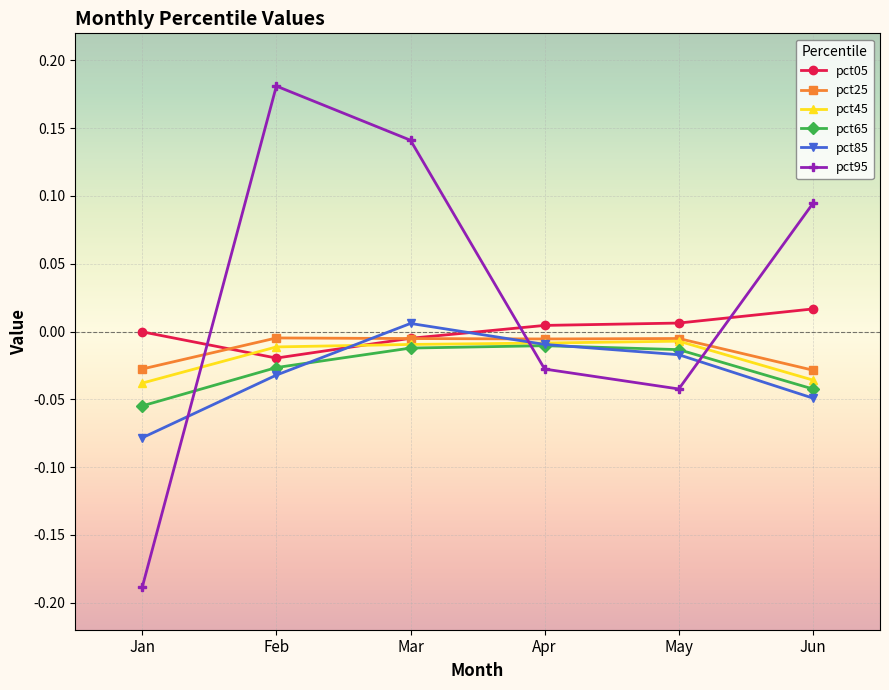

Which series has the widest spread of values?

pct95